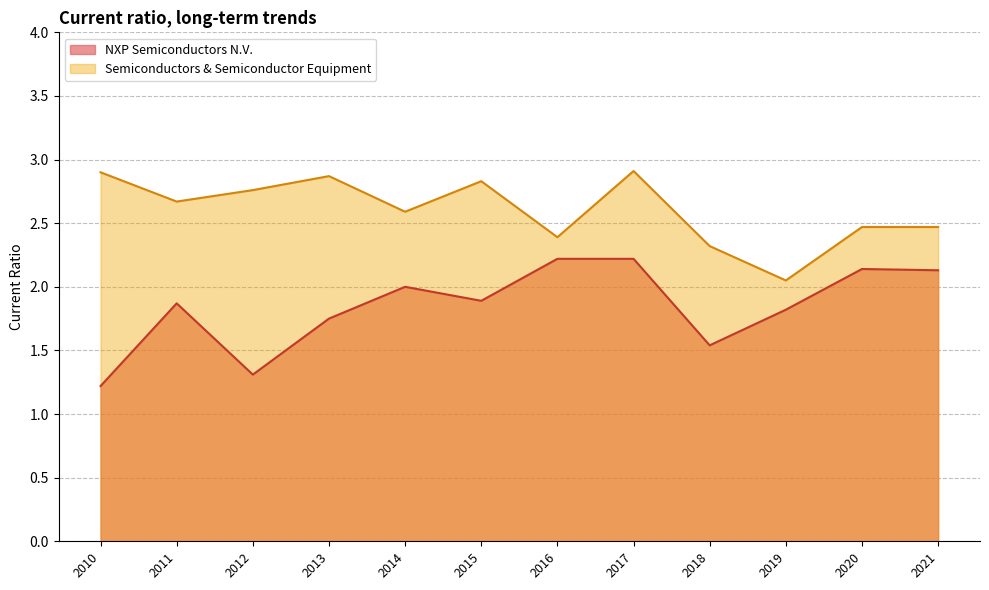

Where is NXP Semiconductors N.V. nearest to the value 1?

2010